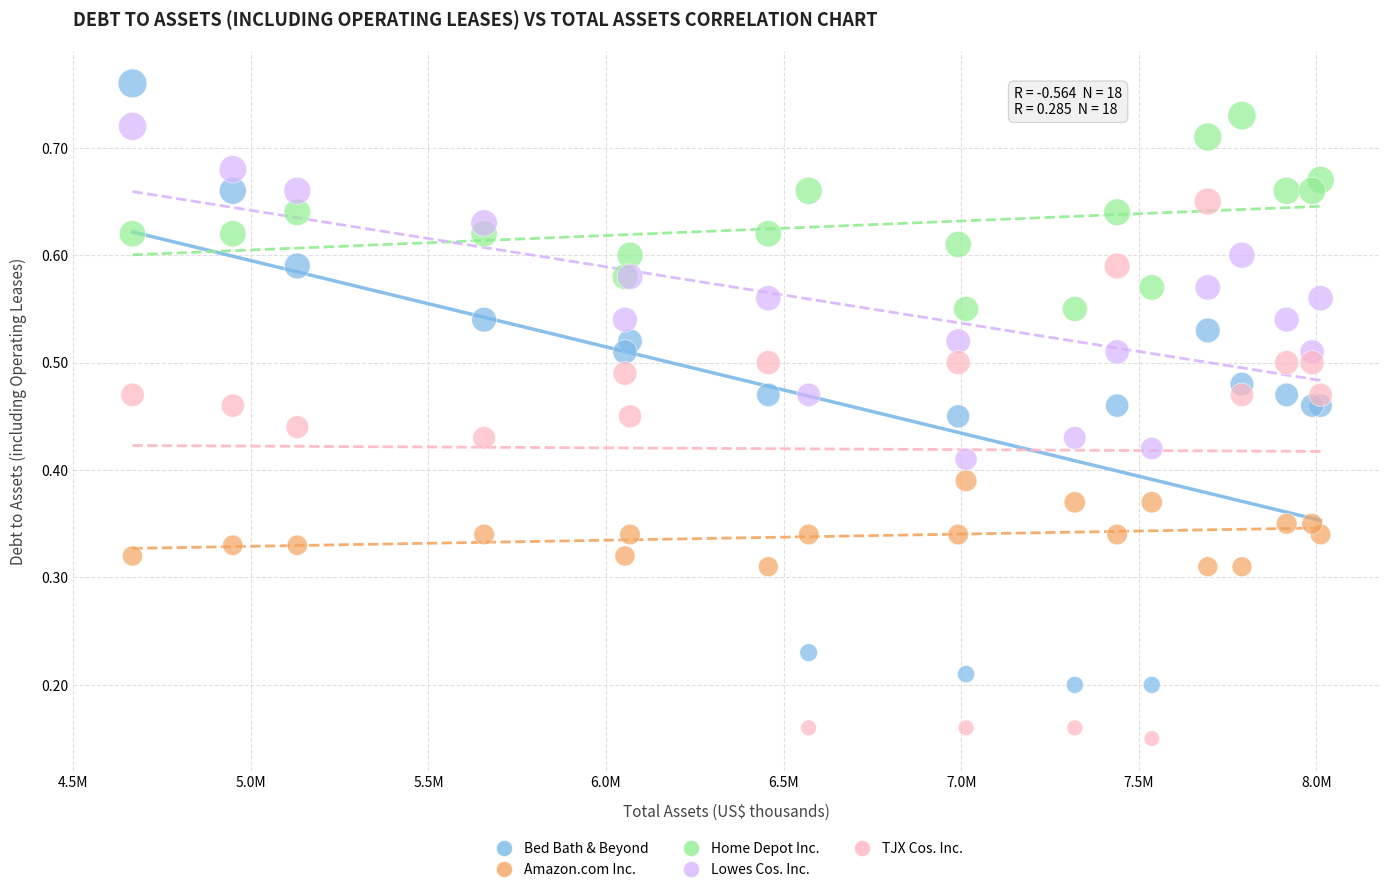

Which series reaches the minimum Y coordinate?

TJX Cos. Inc.